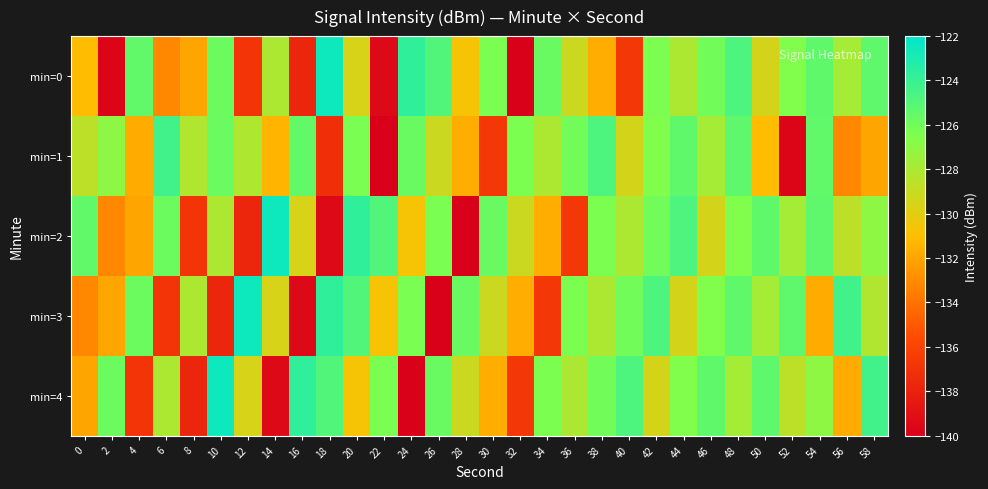

What is the total value across all series at 6?

-648.3